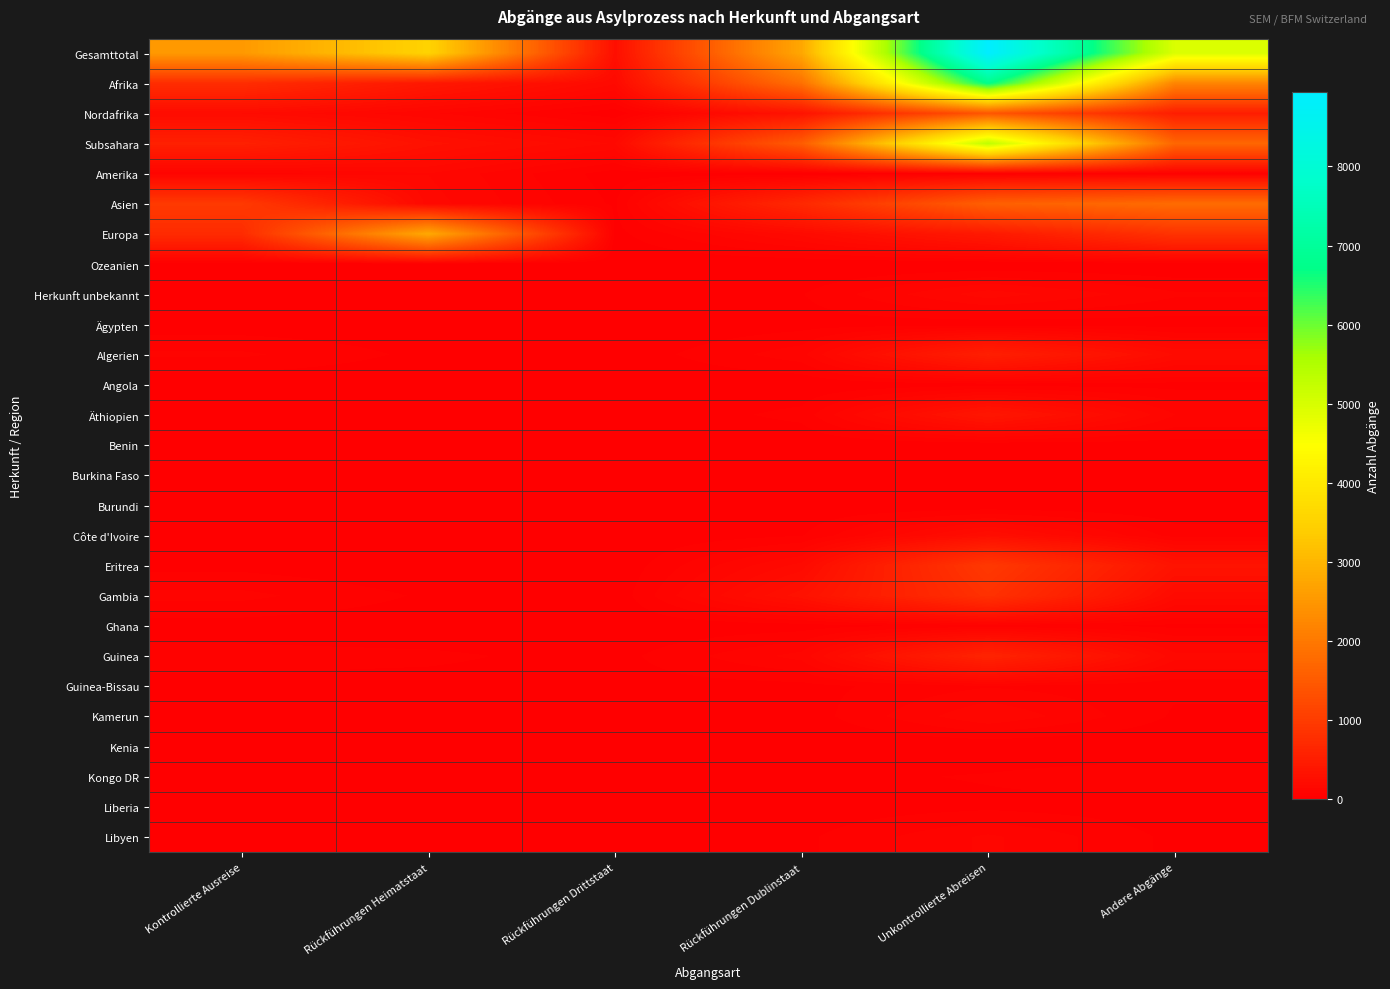

How many distinct data groups are displayed?

27